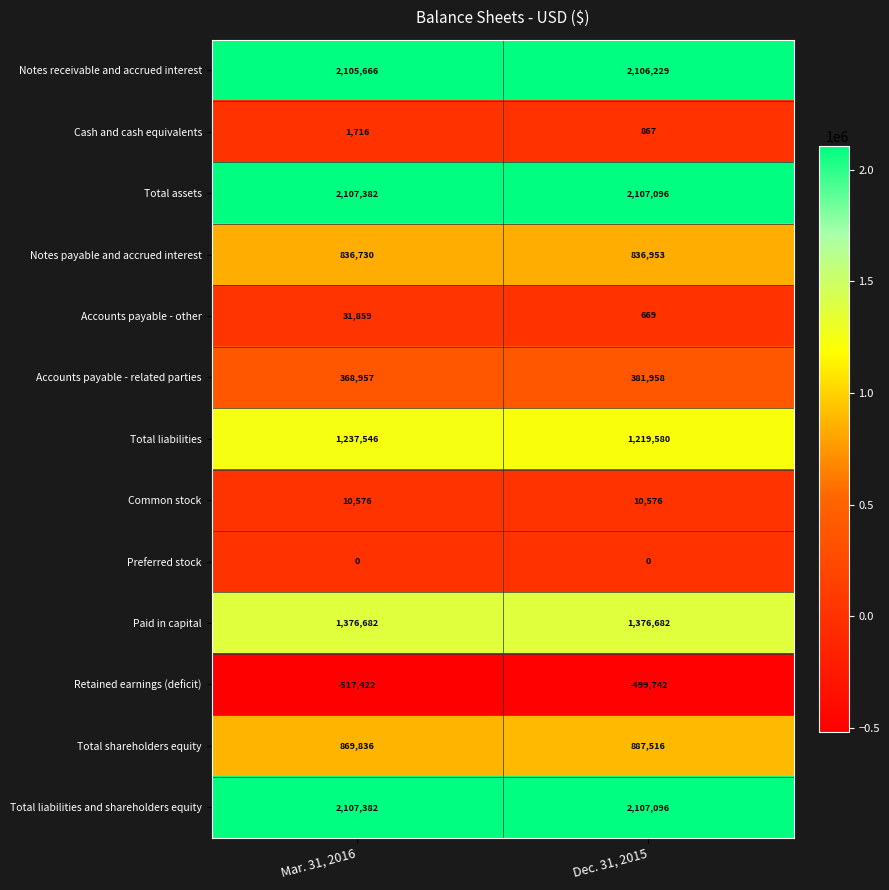

What is the total value across all series at Dec. 31, 2015?

10535480